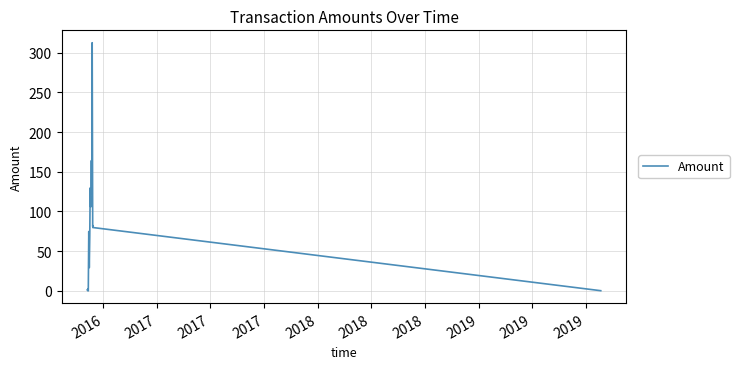

How many interior local peaks (higher than both neighbors) does the data have?

5